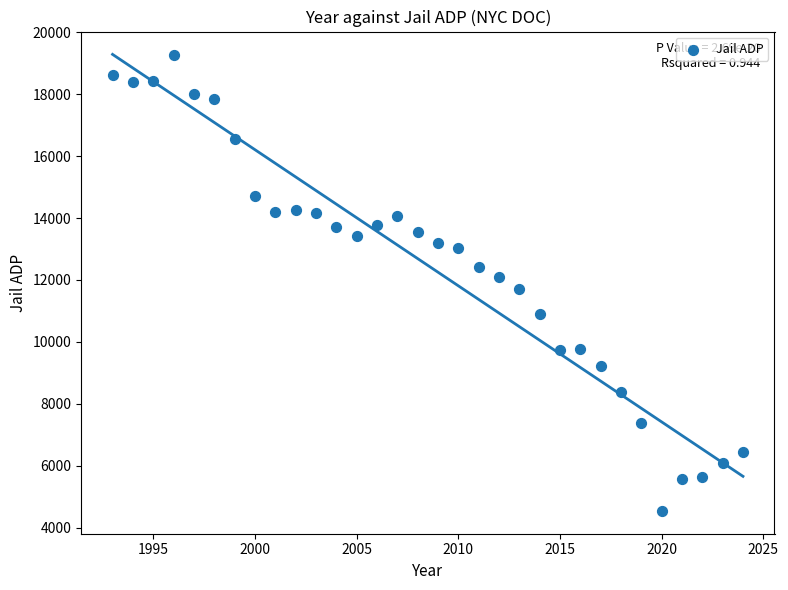

What is the range of Y values (max minus min)?

14714.1